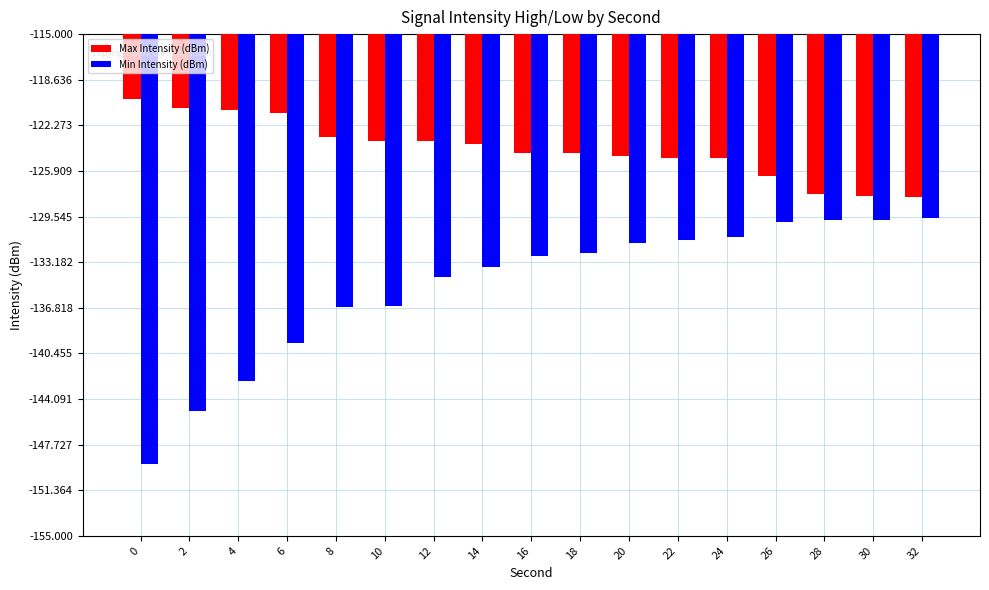

What is the value of the Min Intensity (dBm) bar at the 10th from the left?

-132.5